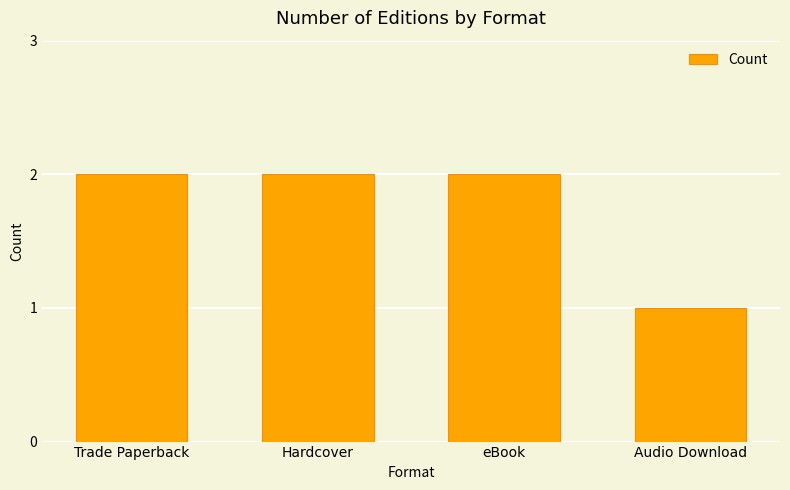

True or false: the data shows 2 at Hardcover.

True